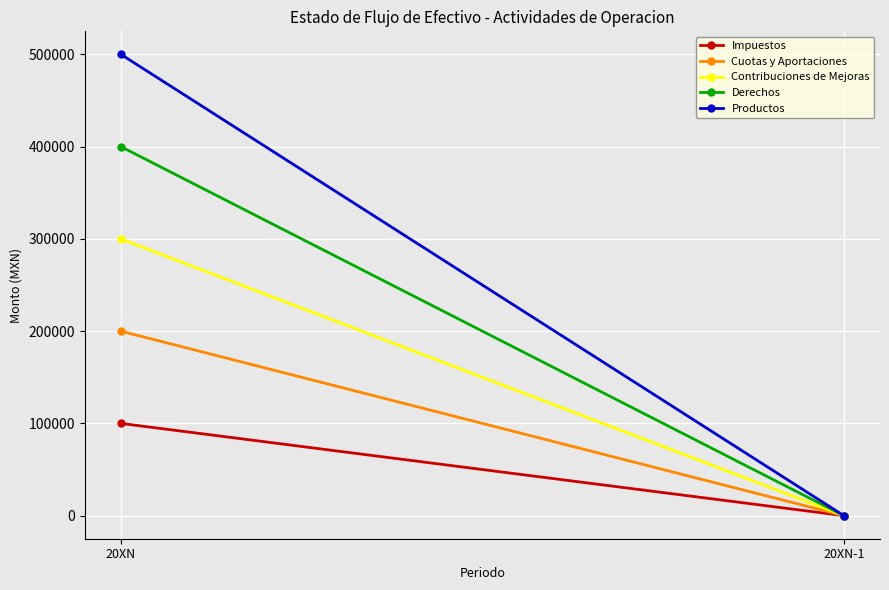

At which category does the chart reach its peak across all series?

20XN